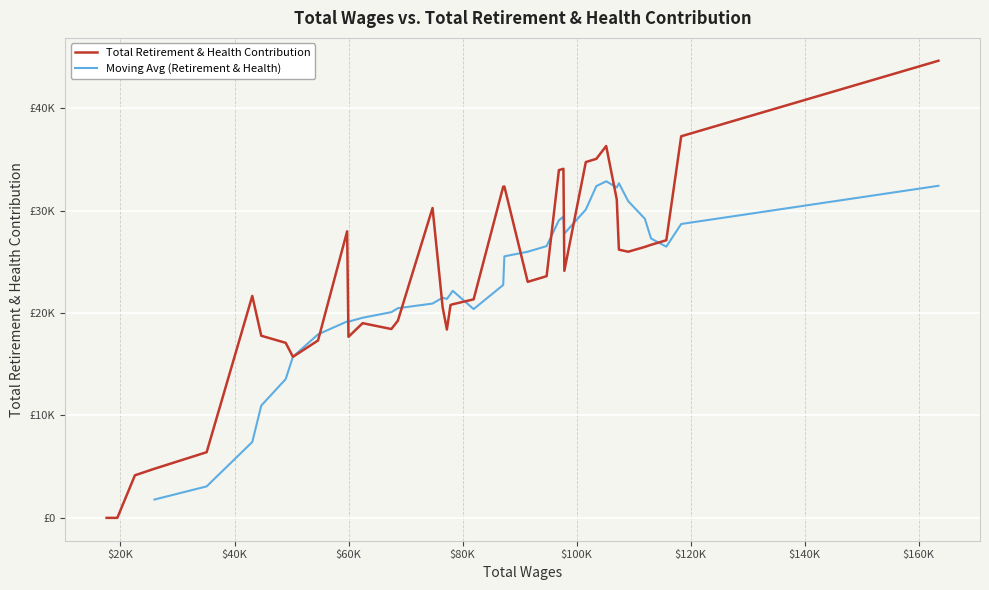

Is this an area chart (filled region under the line)?

No